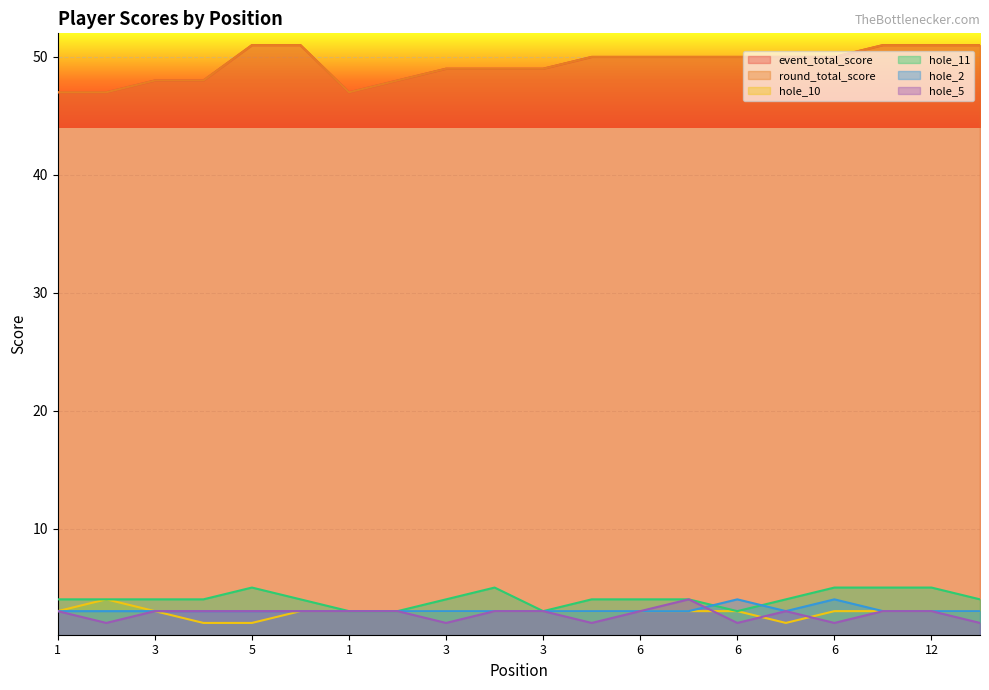

How many data points in hole_5 are less than 3?

6